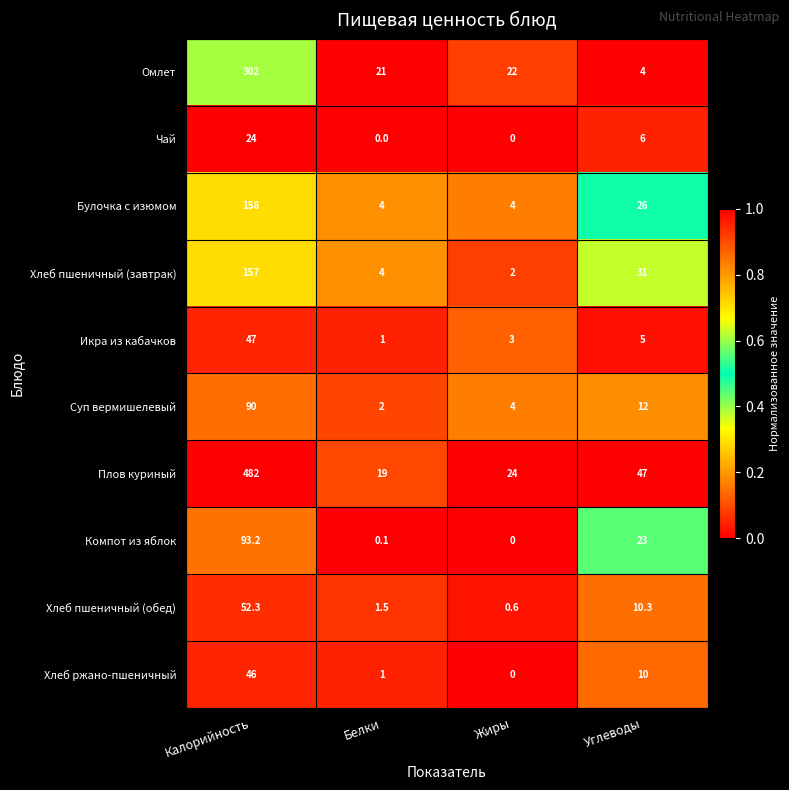

How many values in the Хлеб пшеничный (обед) series are below 10?

2